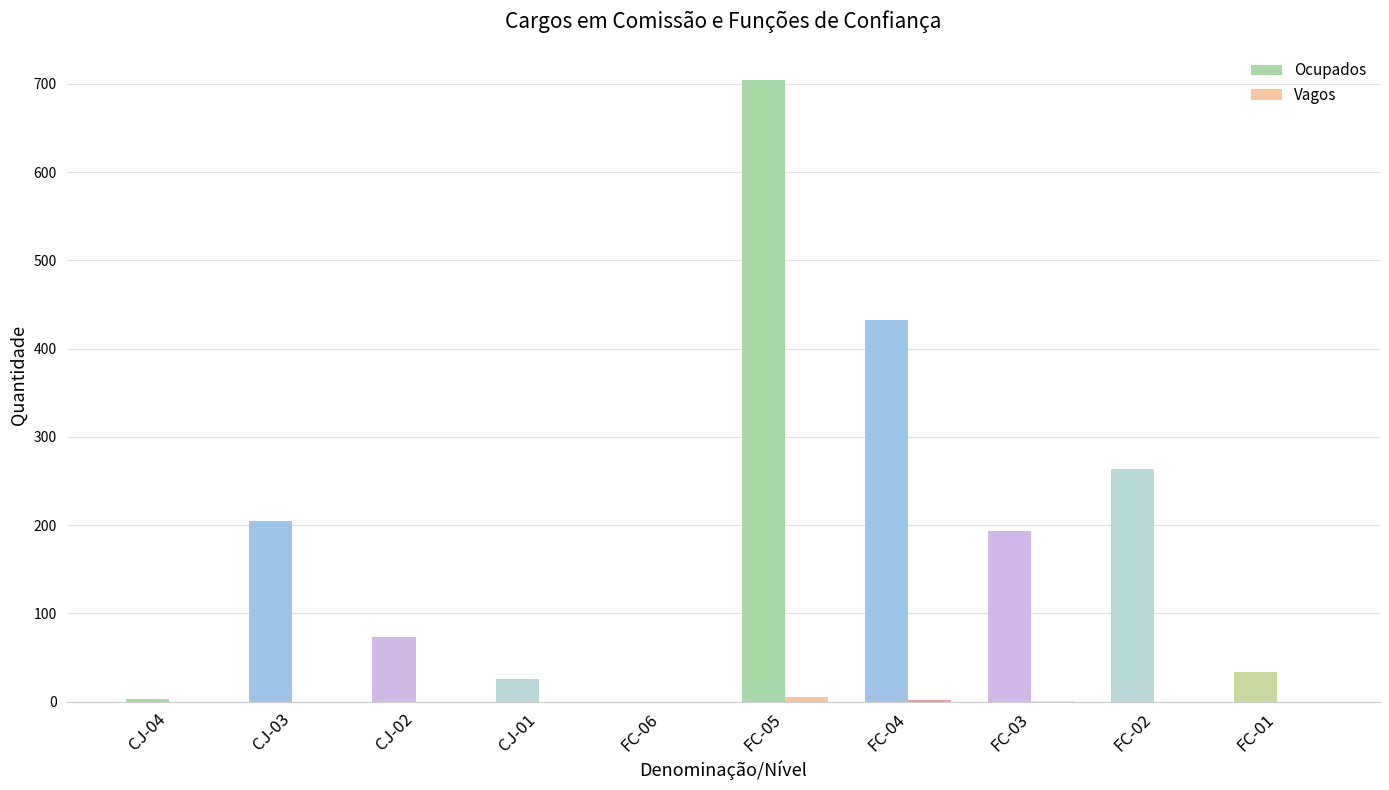

Which category has the highest value in the Ocupados series?

FC-05